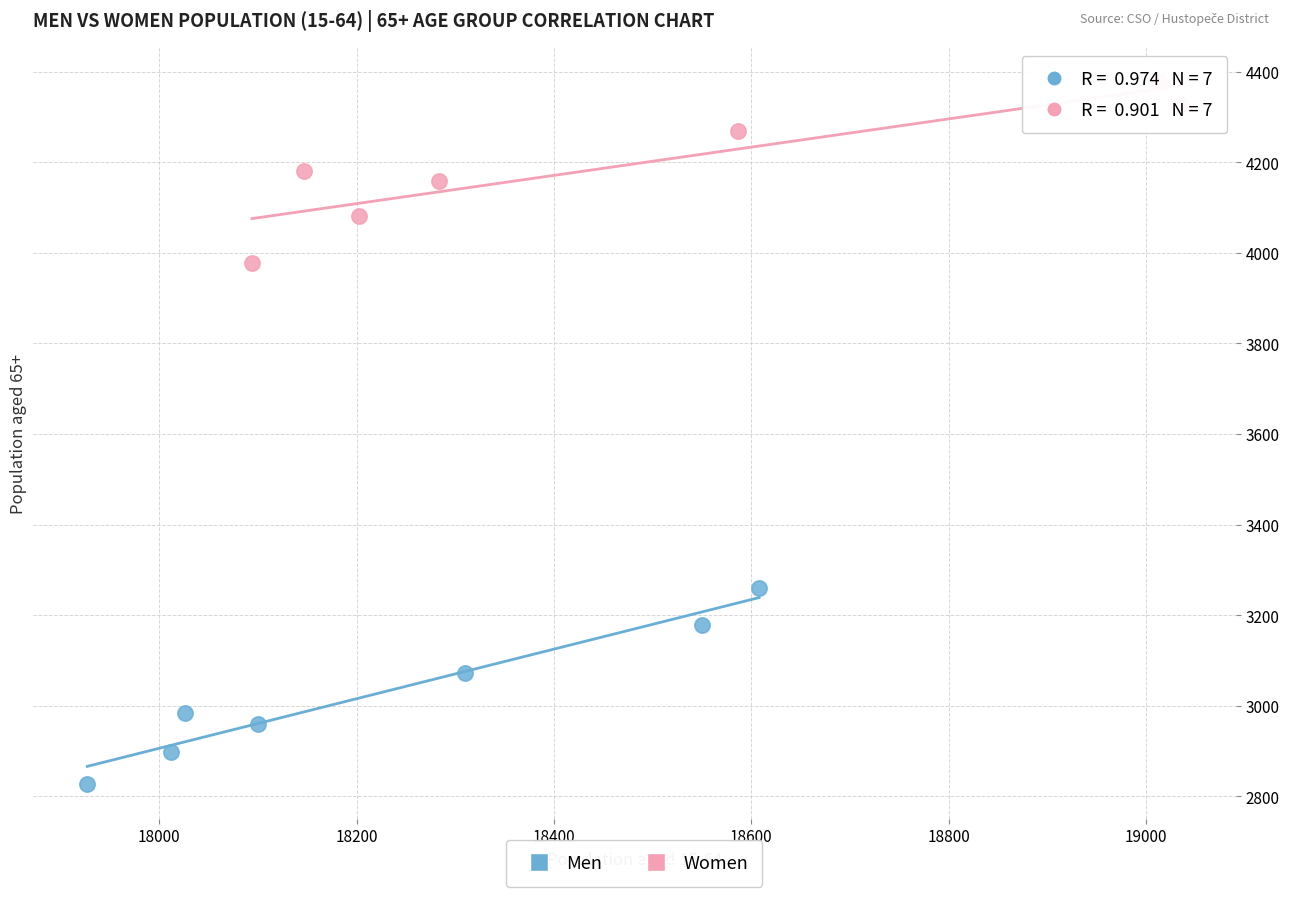

Which series has the largest Y range (max minus min)?

Men